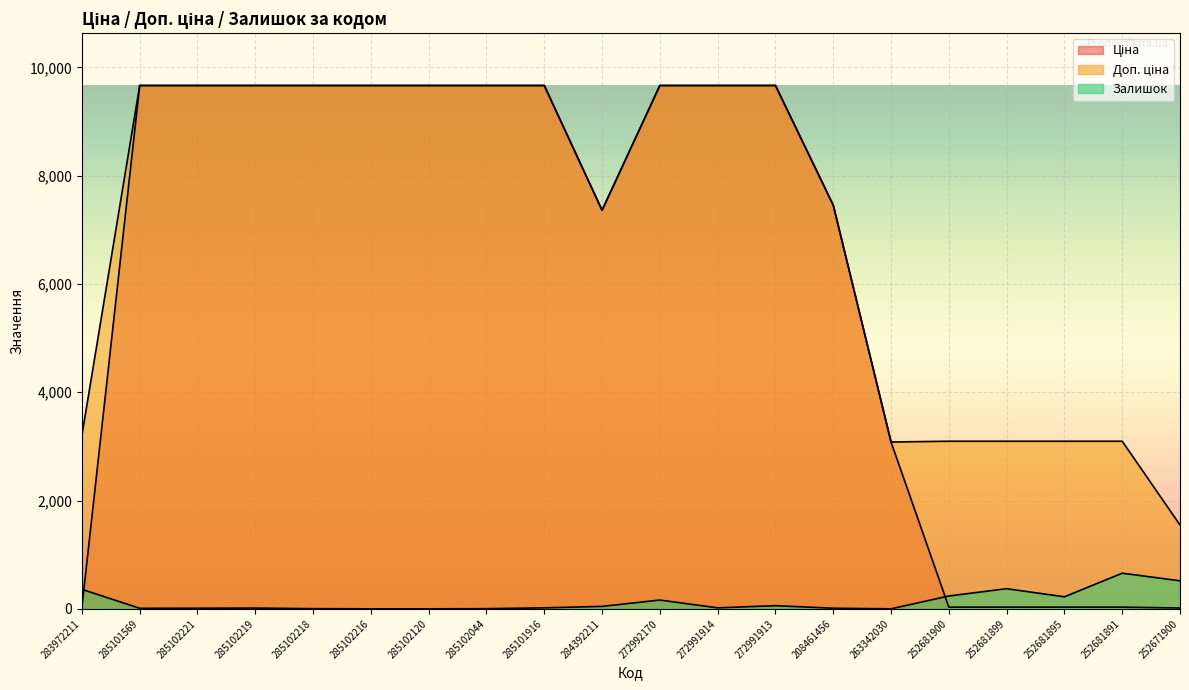

What is the difference between the maximum and minimum values in the Ціна series?

9649.2